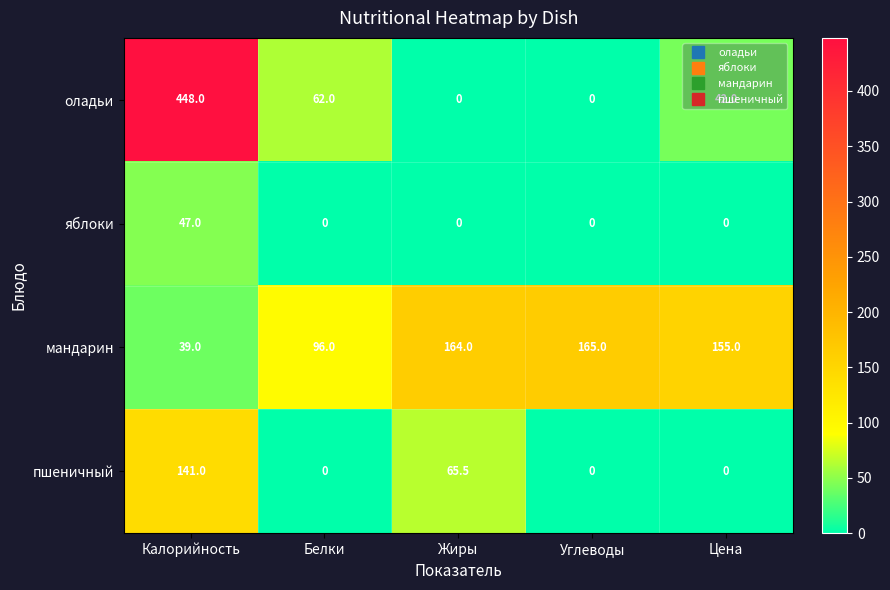

What is the highest value of the яблоки series?

47.0